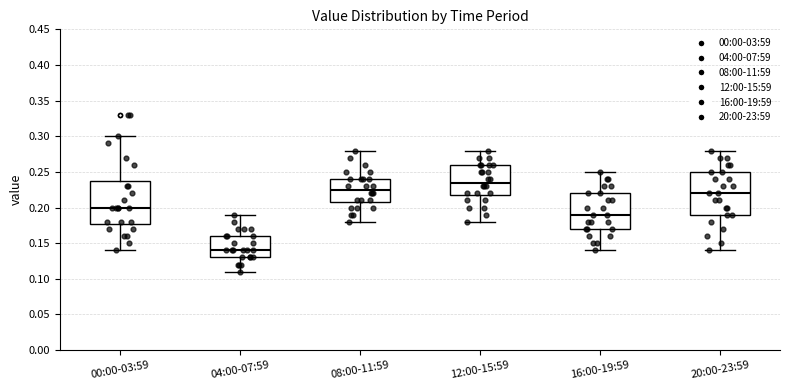

Where does the upper whisker of the box for 04:00-07:59 end on the y-axis? The values are not printed on the chart, so give them approximately, as read against the axis.

0.190